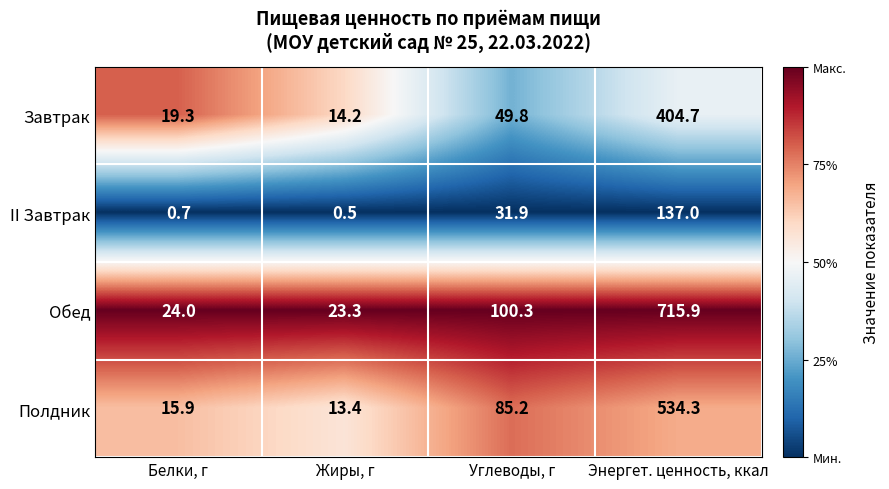

Reading left to right, list all the values displayed in this chart.

Завтрак: 19.3	14.2	49.8	404.7
II Завтрак: 0.7	0.5	31.9	137.0
Обед: 24.0	23.3	100.3	715.9
Полдник: 15.9	13.4	85.2	534.3